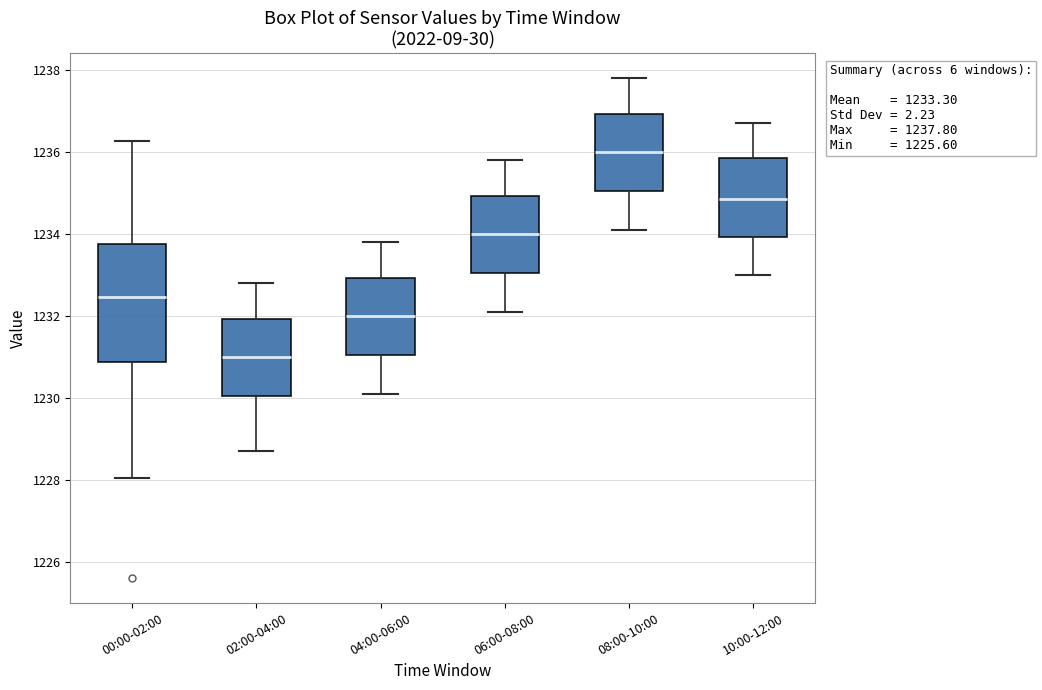

Which box is the tallest, from its lower edge to its upper edge?

00:00-02:00